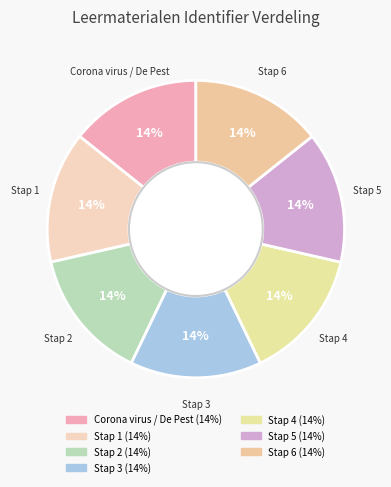

How many segments does this pie chart have?

7